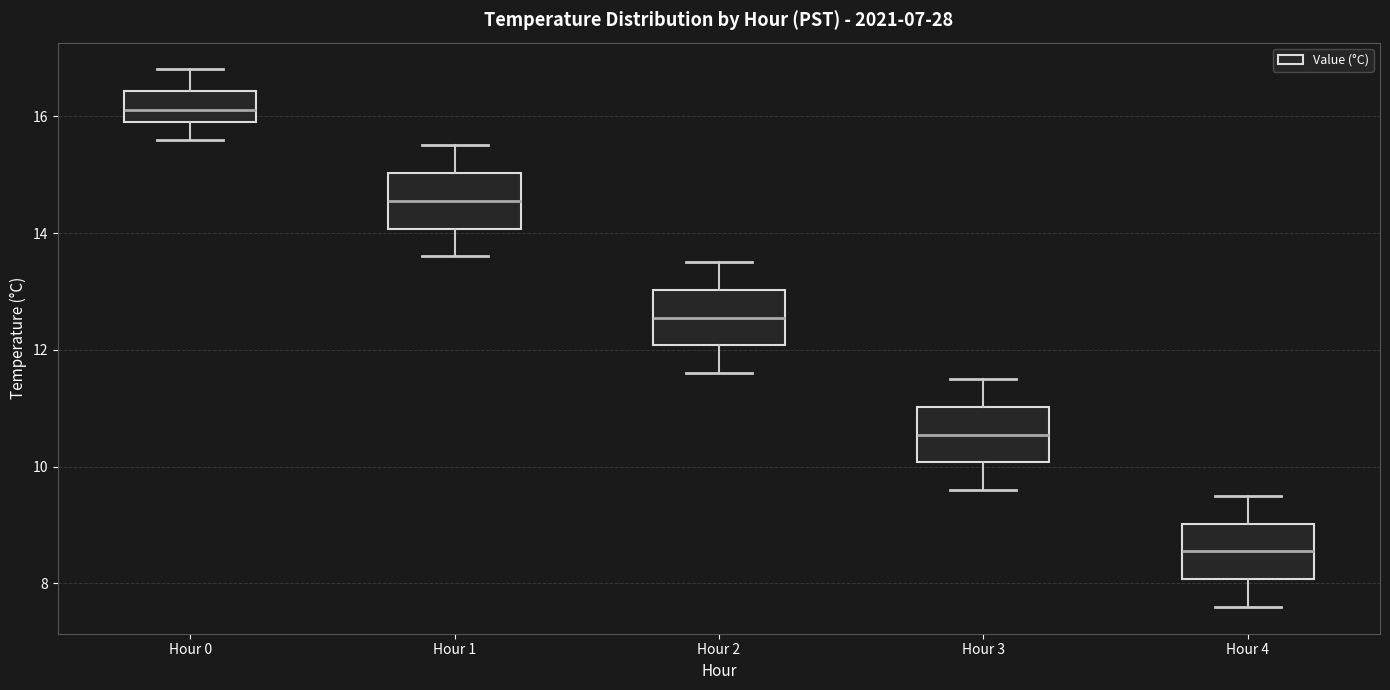

Which box has the lowest median line?

Hour 4